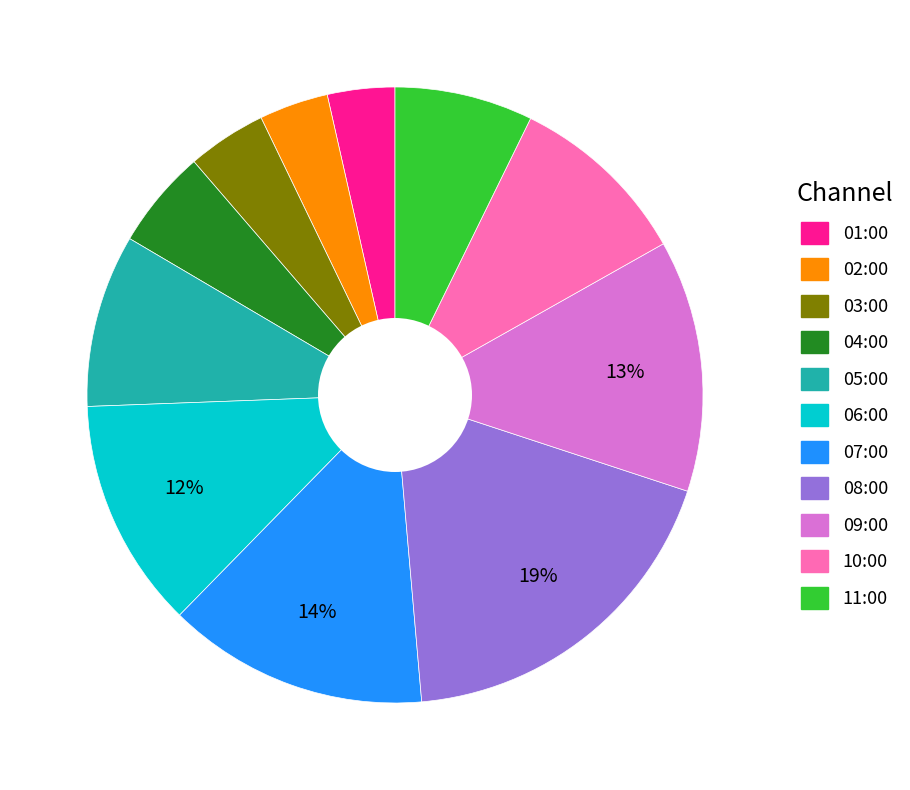

To the nearest percent, what is the average slice percentage?

9%